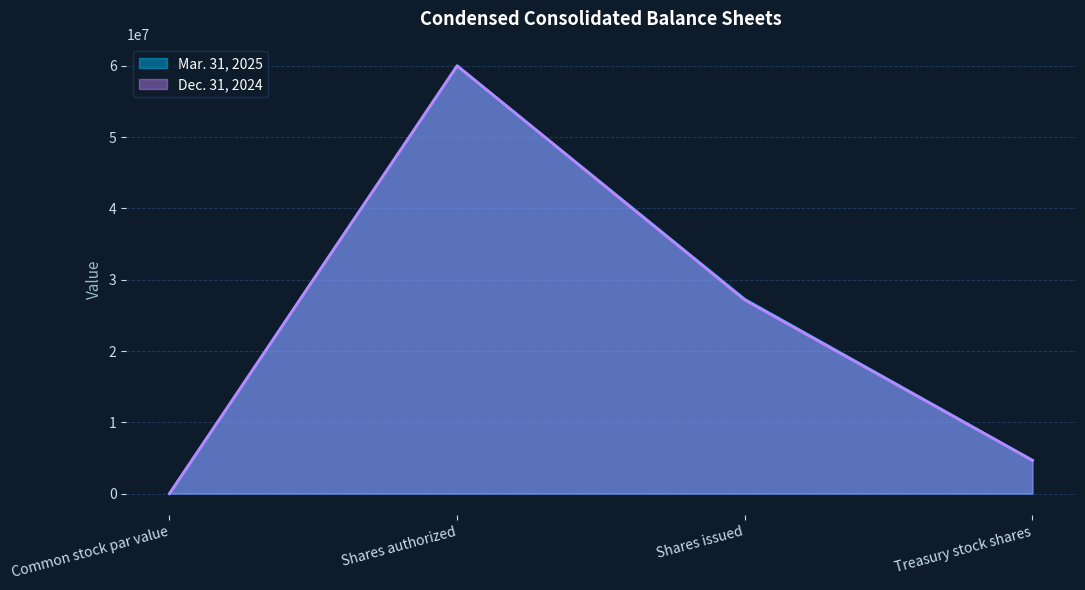

What position from the right is Shares issued?

2